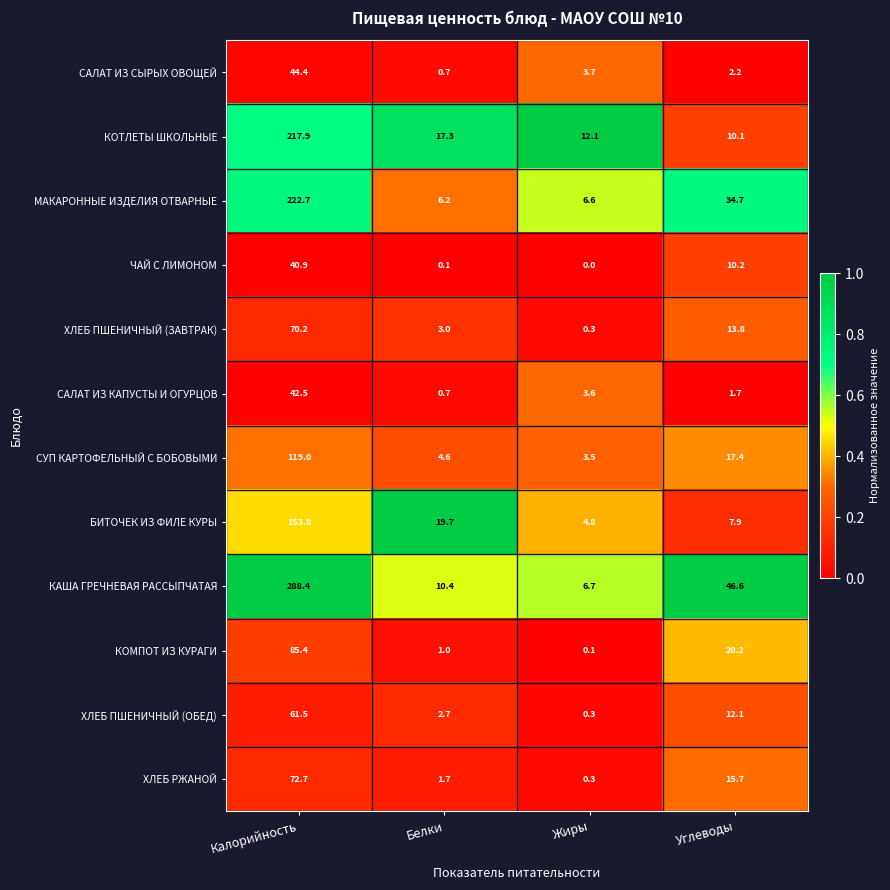

Which series has the largest total across all categories?

КАША ГРЕЧНЕВАЯ РАССЫПЧАТАЯ